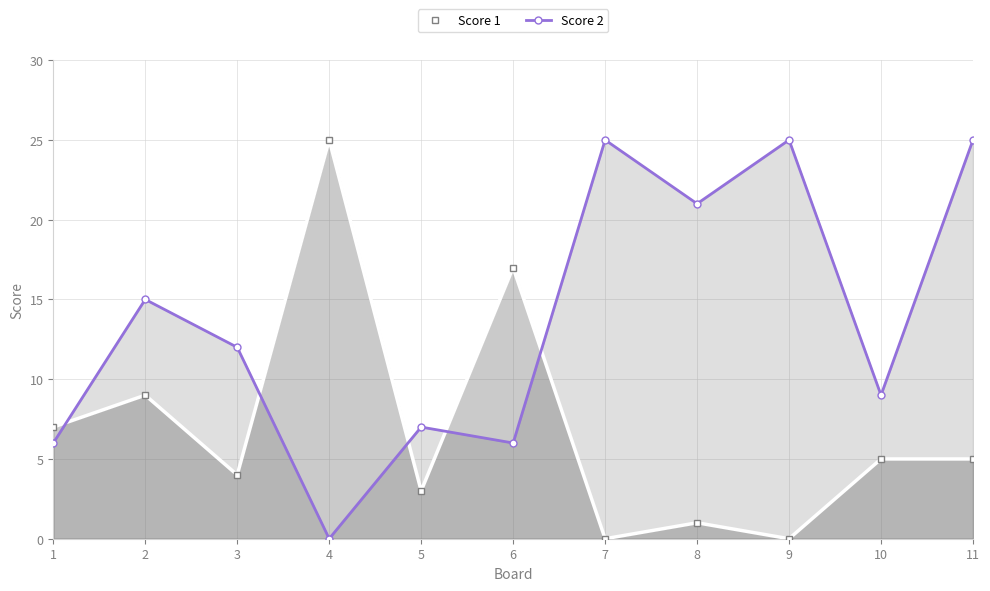

What is the difference between the maximum and minimum values in the Score 2 series?

25